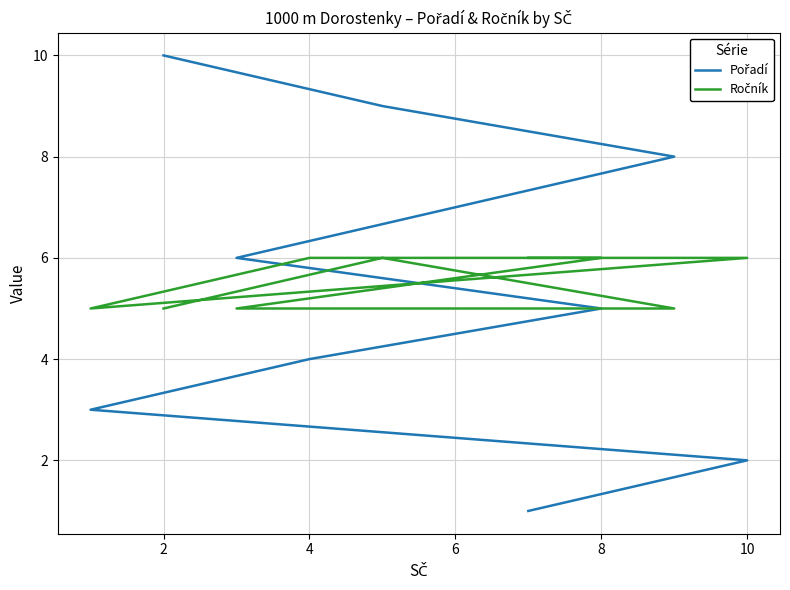

Is it true that Pořadí equals 11 at 7?

False